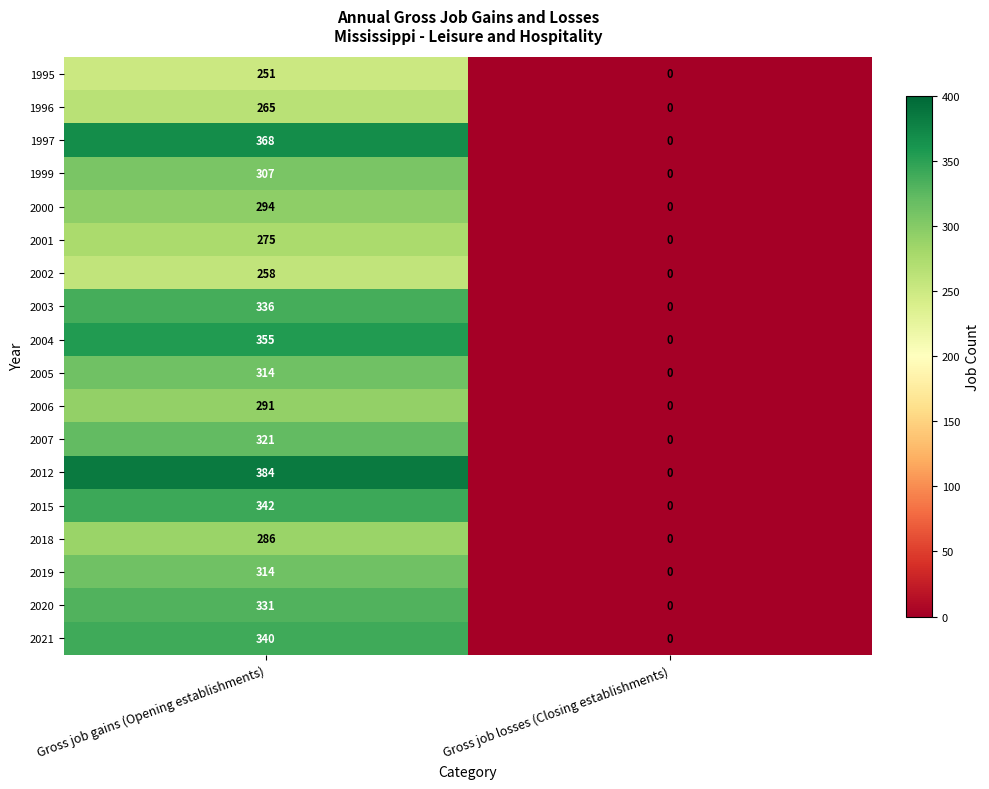

What is the greatest value displayed?

384